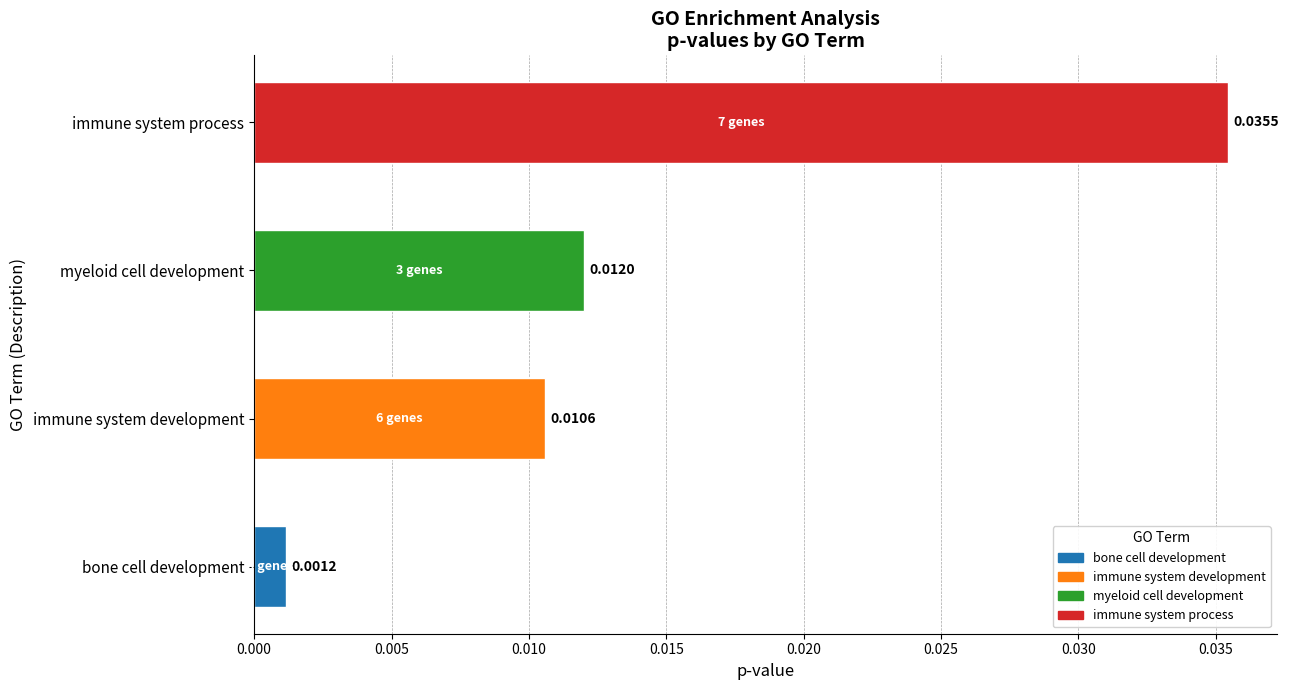

Count the number of data series in this chart.

1